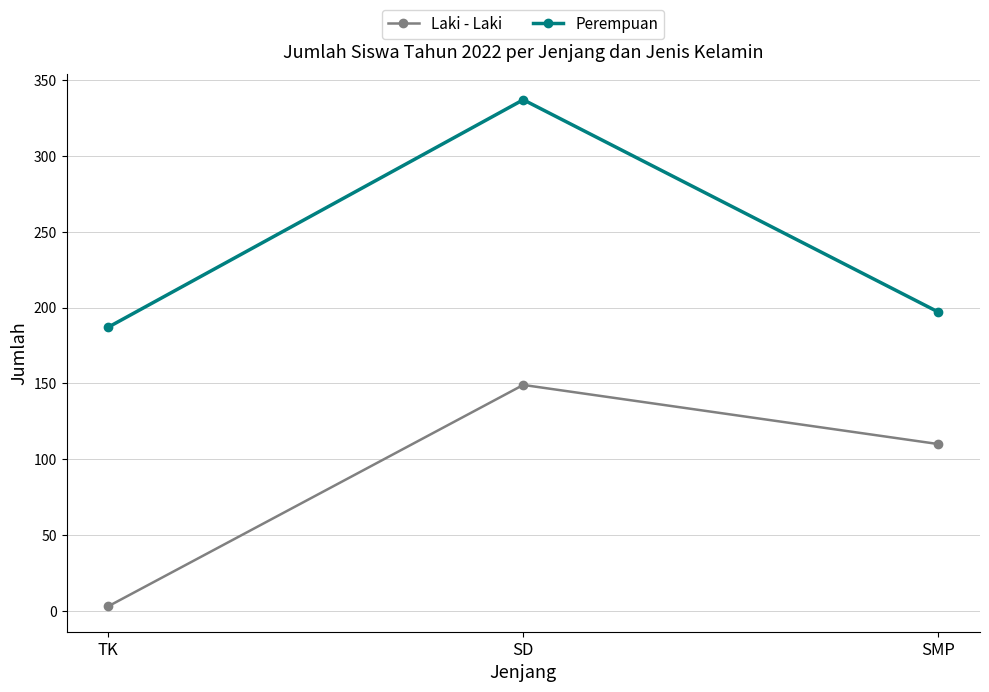

Does the chart have visible grid lines?

Yes